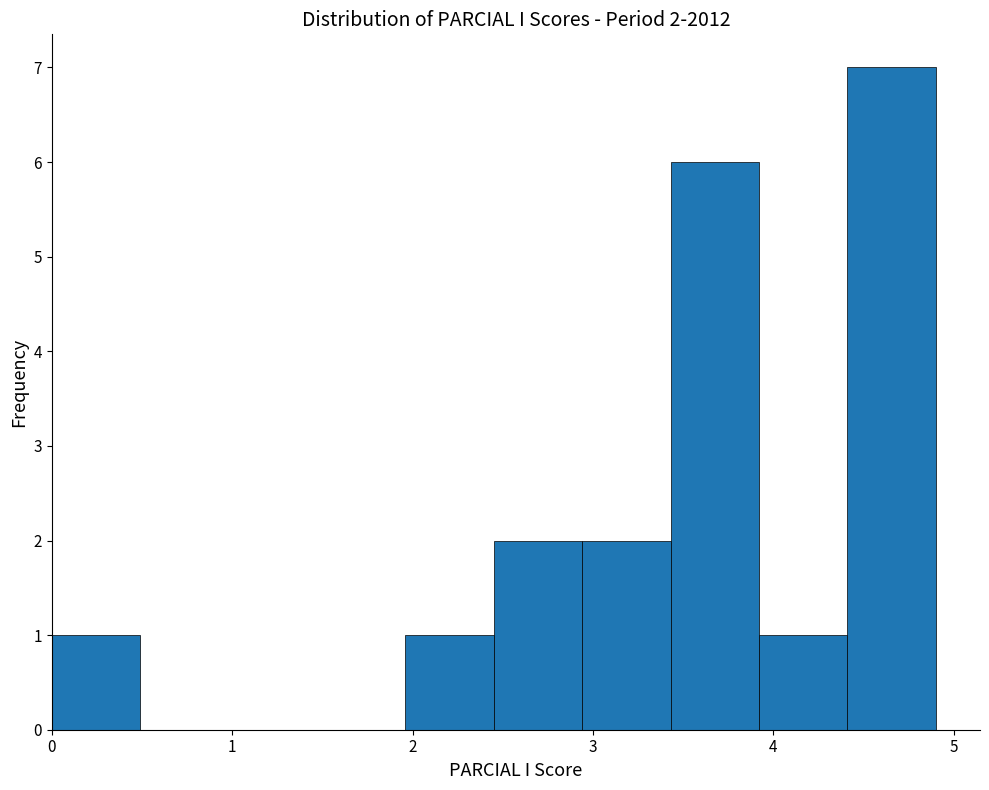

Which range on the x-axis has the tallest bar?

4.41 to 4.90